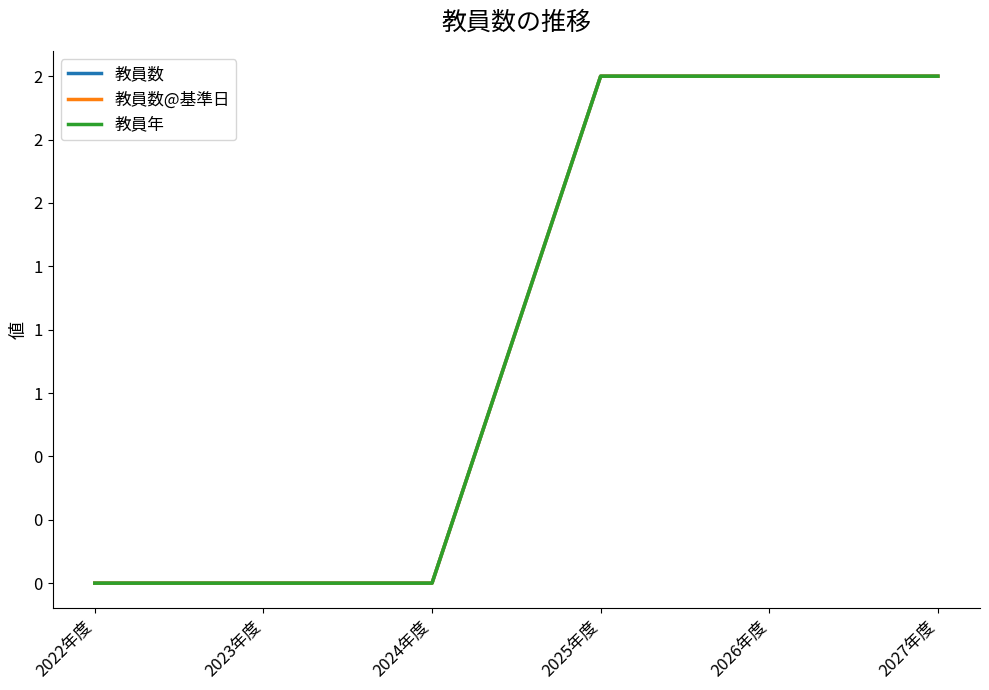

Rank the series by their maximum value, from lowest to highest.

教員数, 教員数@基準日, 教員年